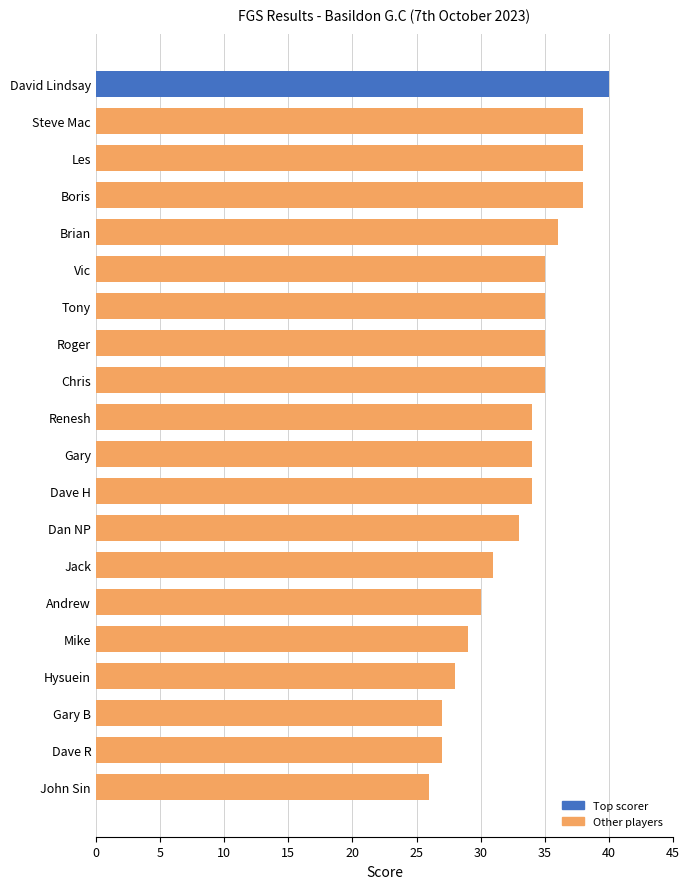

How many distinct data groups are displayed?

1